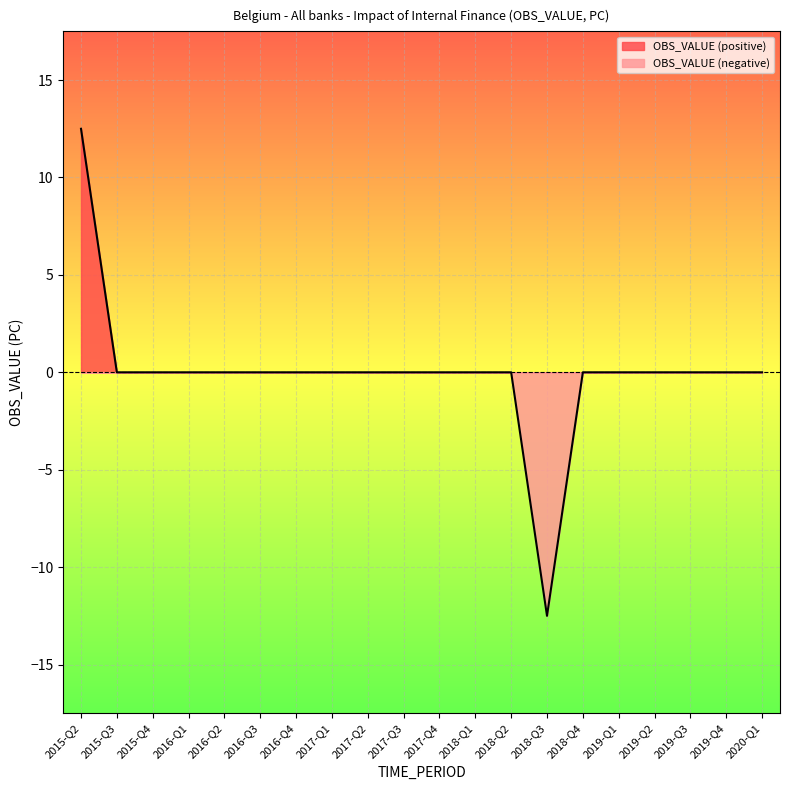

Reading left to right, extract all data points from this chart.

2015-Q2=12.5	2015-Q3=0.0	2015-Q4=0.0	2016-Q1=0.0	2016-Q2=0.0	2016-Q3=0.0	2016-Q4=0.0	2017-Q1=0.0	2017-Q2=0.0	2017-Q3=0.0	2017-Q4=0.0	2018-Q1=0.0	2018-Q2=0.0	2018-Q3=-12.5	2018-Q4=0.0	2019-Q1=0.0	2019-Q2=0.0	2019-Q3=0.0	2019-Q4=0.0	2020-Q1=0.0